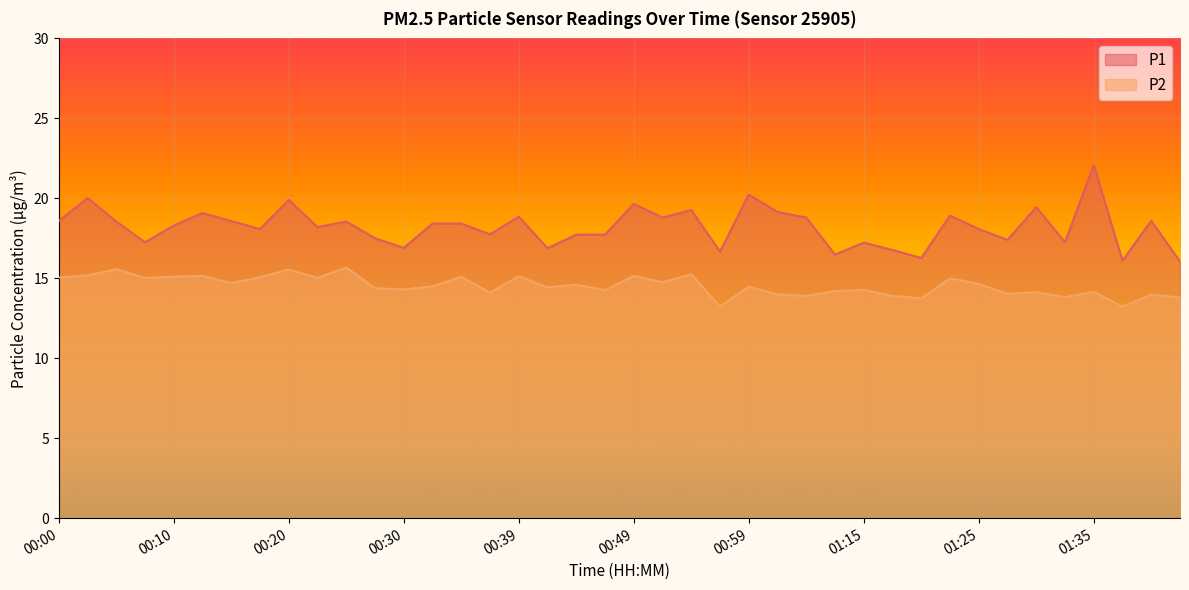

What is the difference between the highest and lowest values at 01:30?

5.3